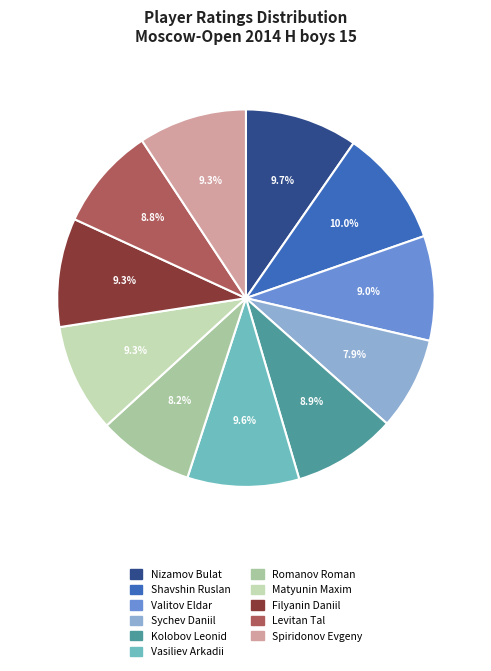

Is there any slice that represents more than half of the pie?

No